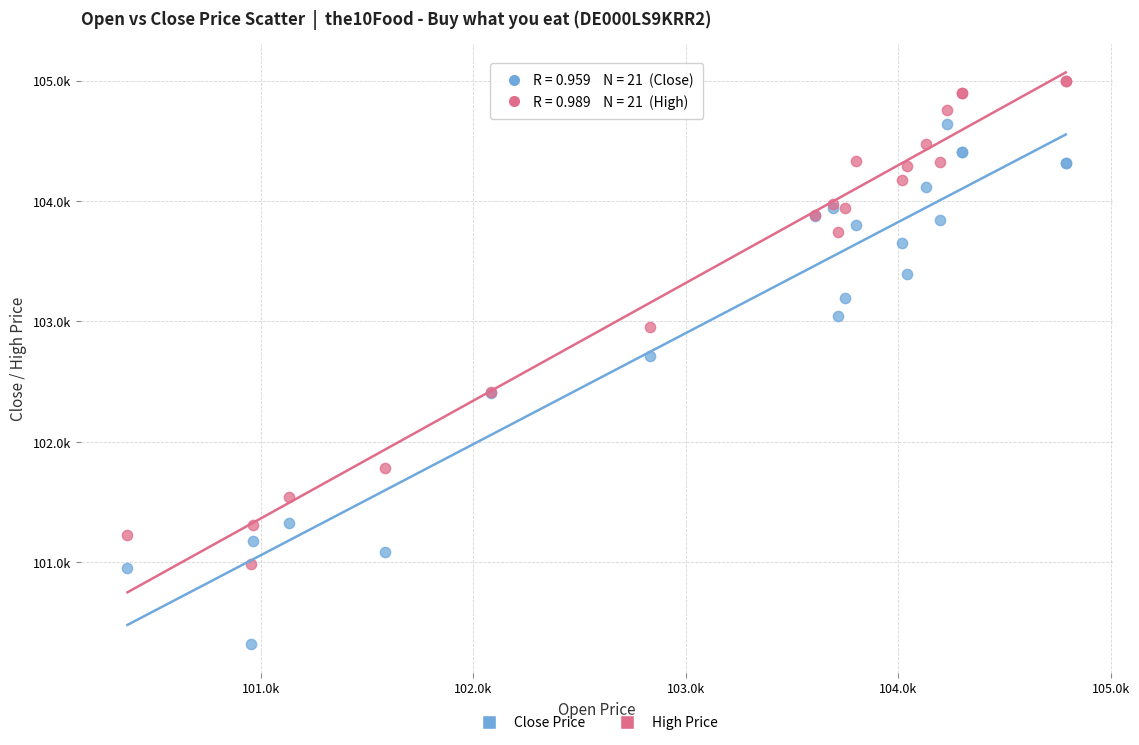

What are all the series names shown in the legend?

Close Price, High Price